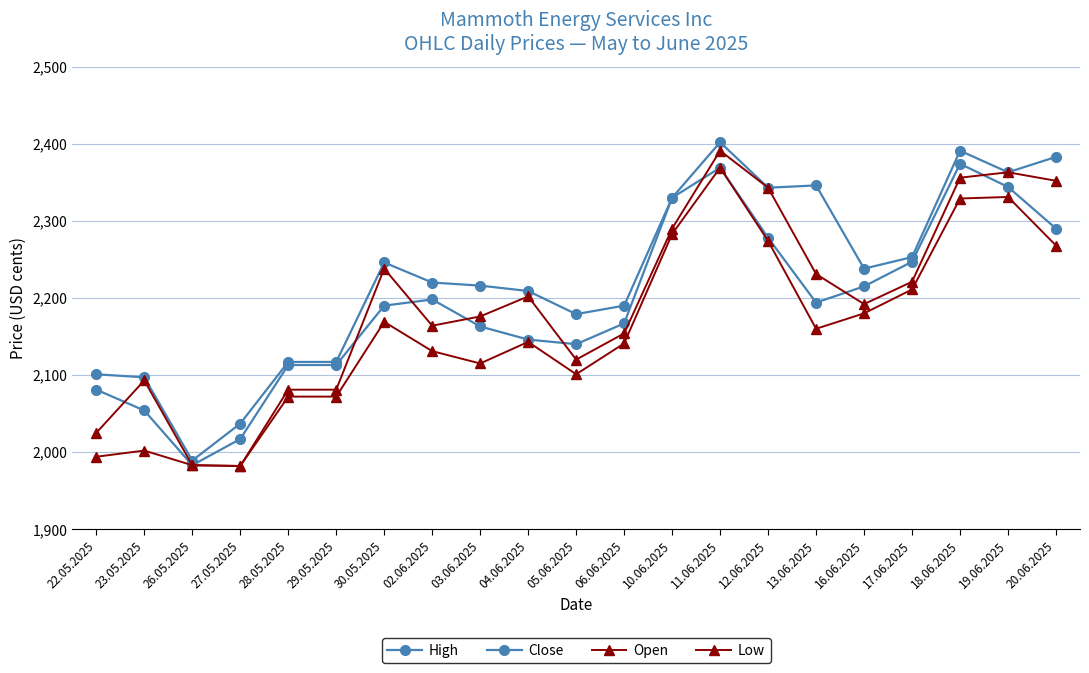

Where is Open nearest to the value 2186?

16.06.2025